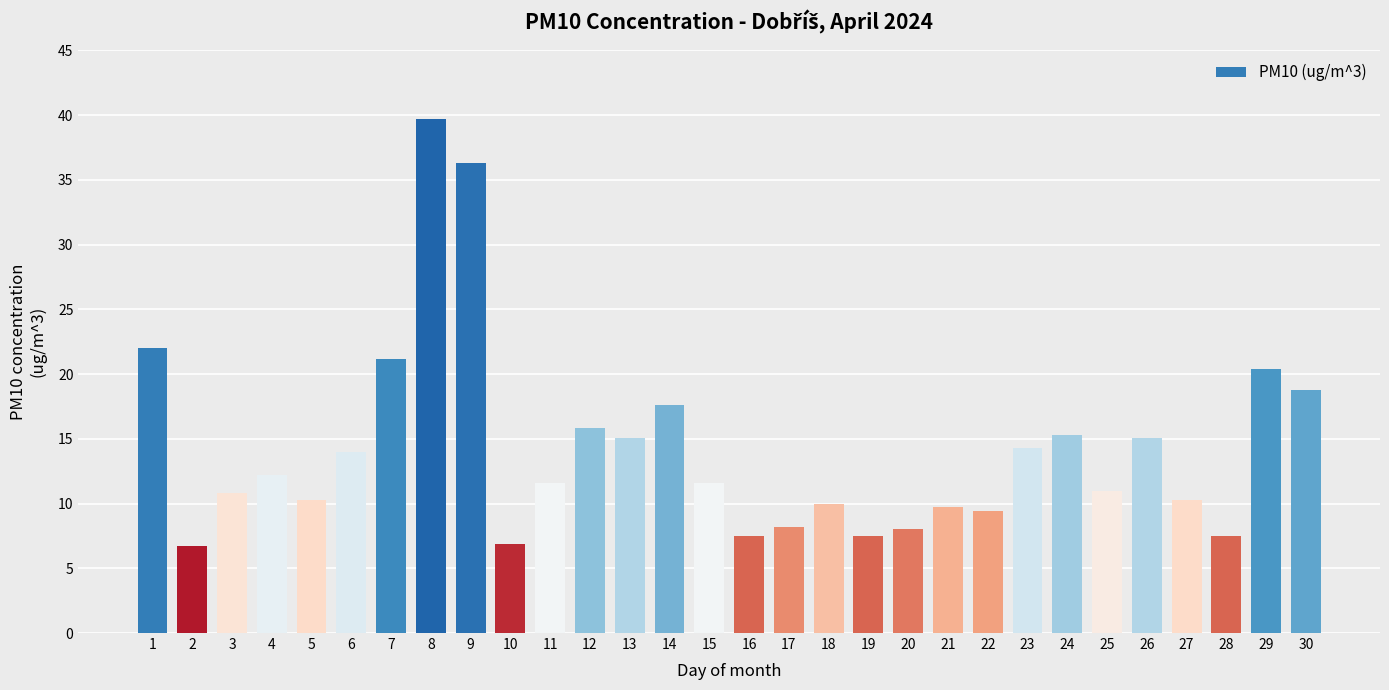

At which label does the data first exceed 11?

1